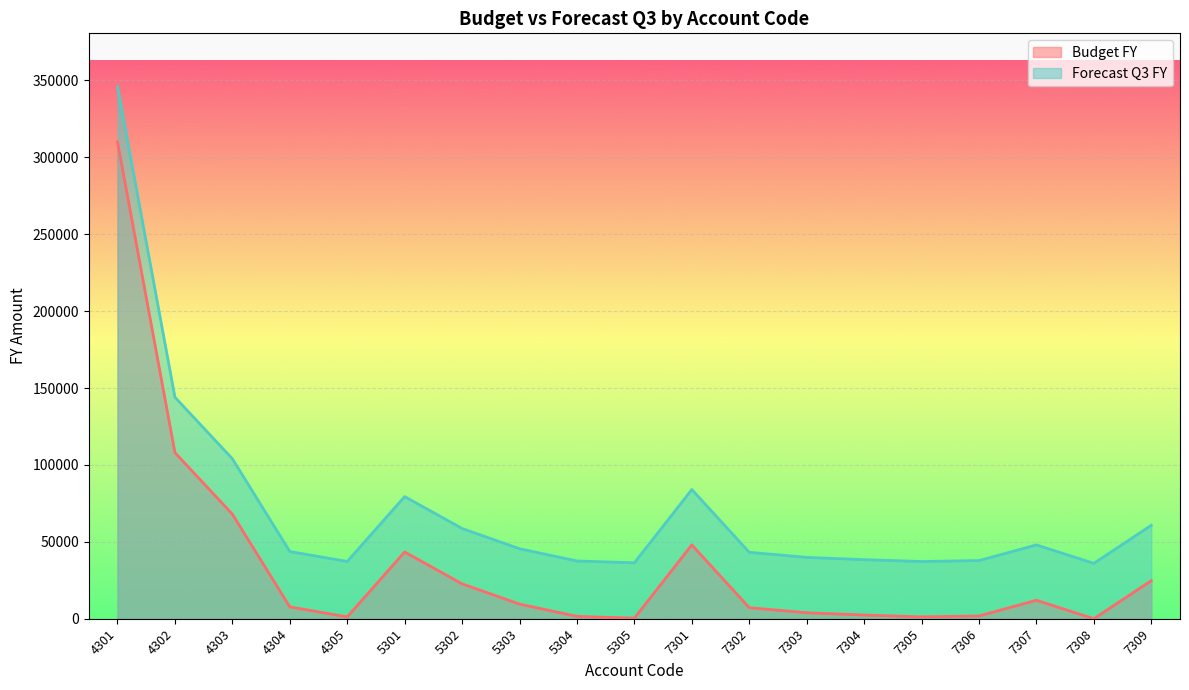

Is it true that Forecast Q3 FY equals 49408 at 7306?

False